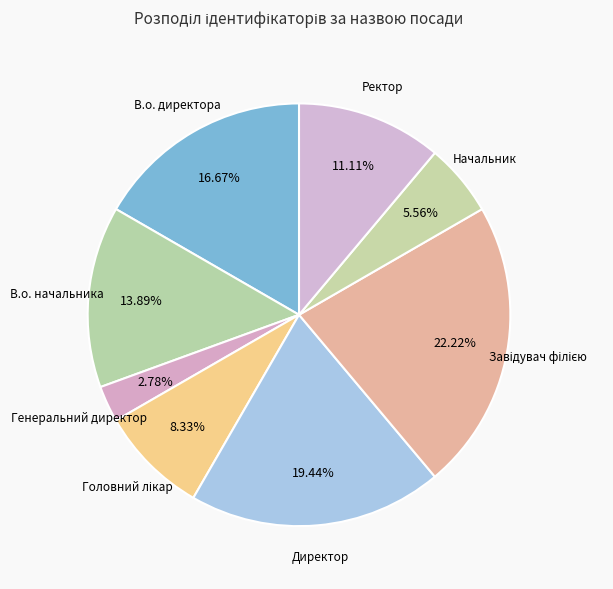

Is there any slice that represents more than half of the pie?

No